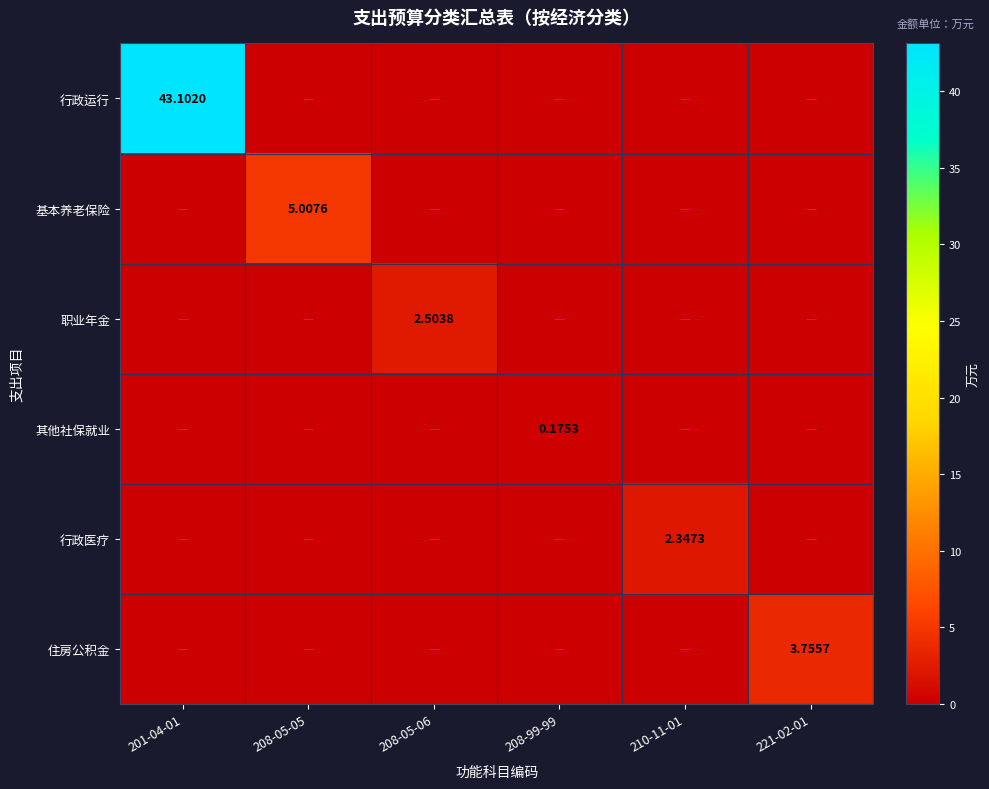

What is the sum of all 职业年金 values?

2.5